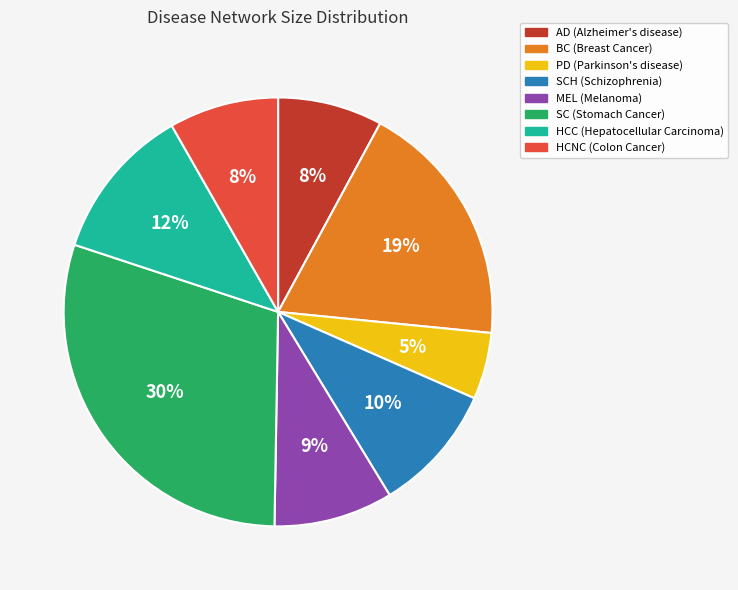

Count the number of slices in the pie.

8